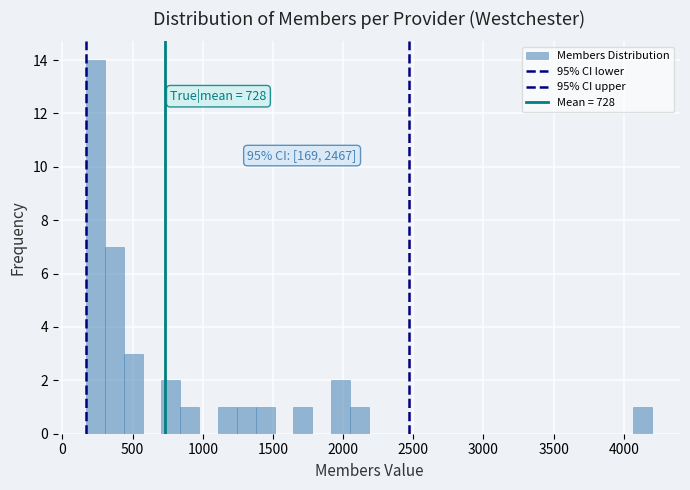

Read against the x-axis, roughly where is the centre of the tallest bar?

250